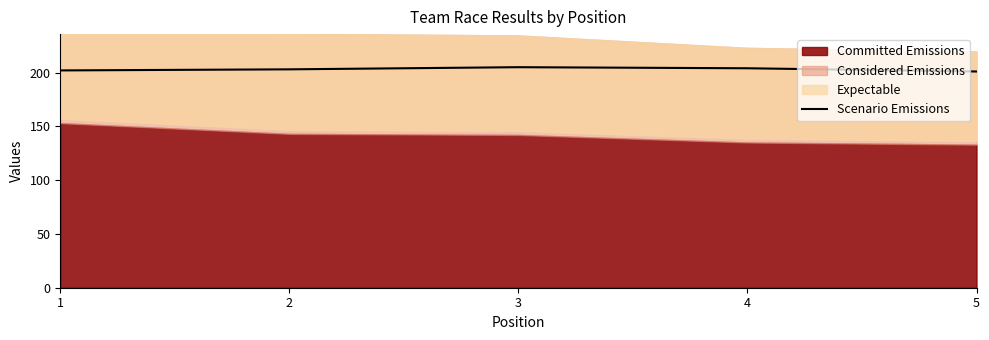

The value at 3 is 205. True or false?

True